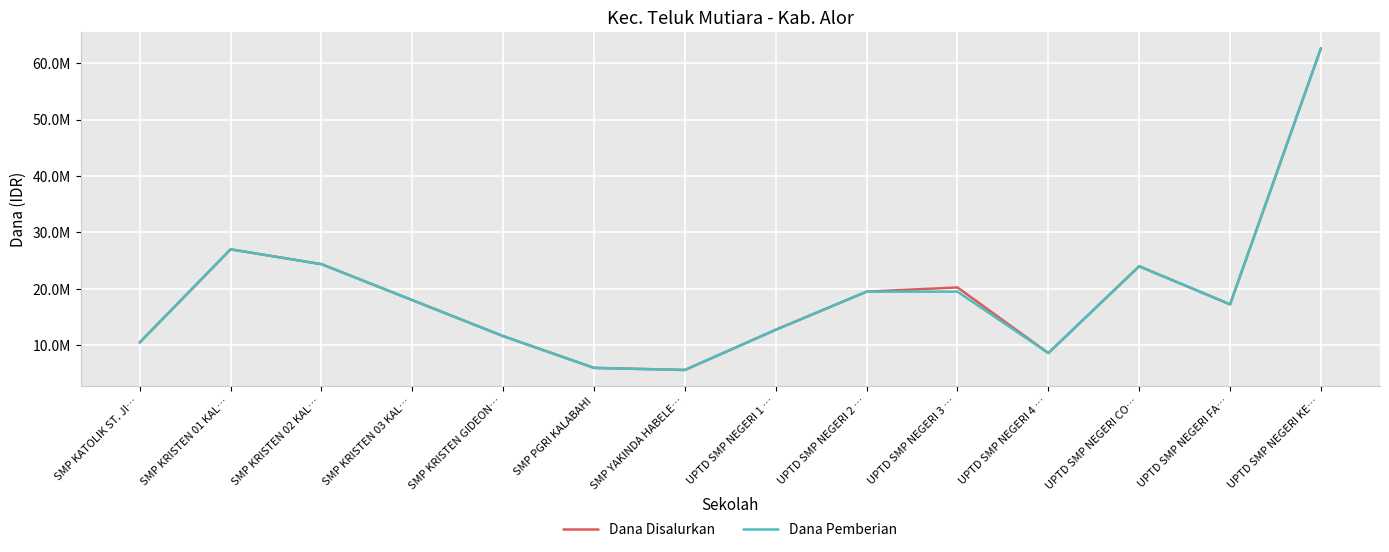

Where is the first local maximum for Dana Disalurkan?

SMP KRISTEN 01 KAL…